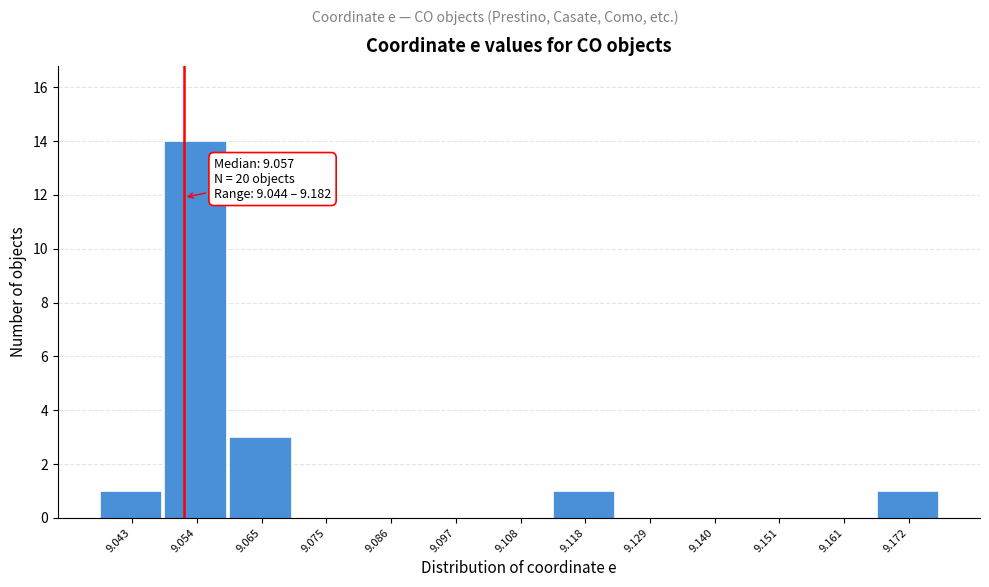

Reading left to right, what are all the values shown in this chart?

9.043=1	9.054=14	9.065=3	9.075=0	9.086=0	9.097=0	9.108=0	9.118=1	9.129=0	9.140=0	9.151=0	9.161=0	9.172=1